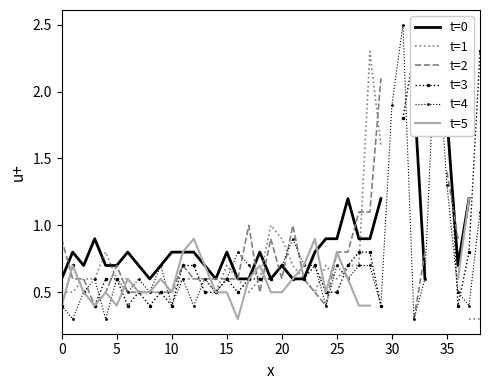

What is the label of the 6th point from the right?

33